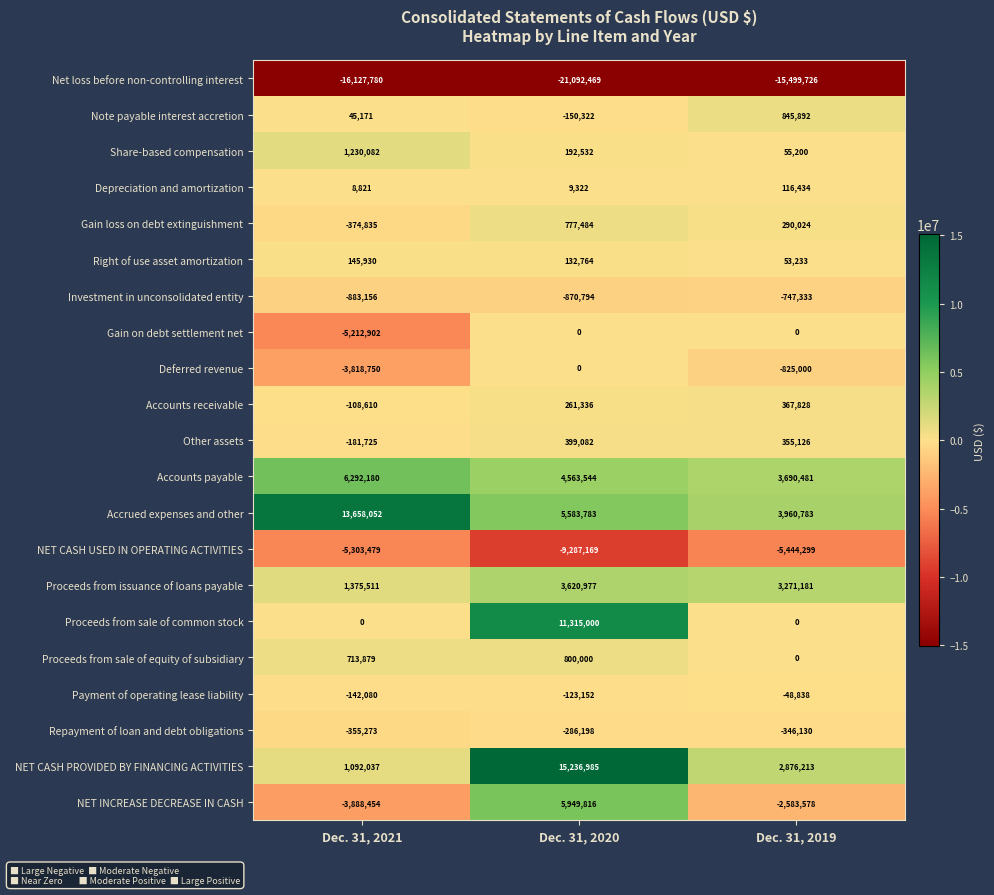

True or false: Accrued expenses and other has a value of 3960783 at Dec. 31, 2019.

True